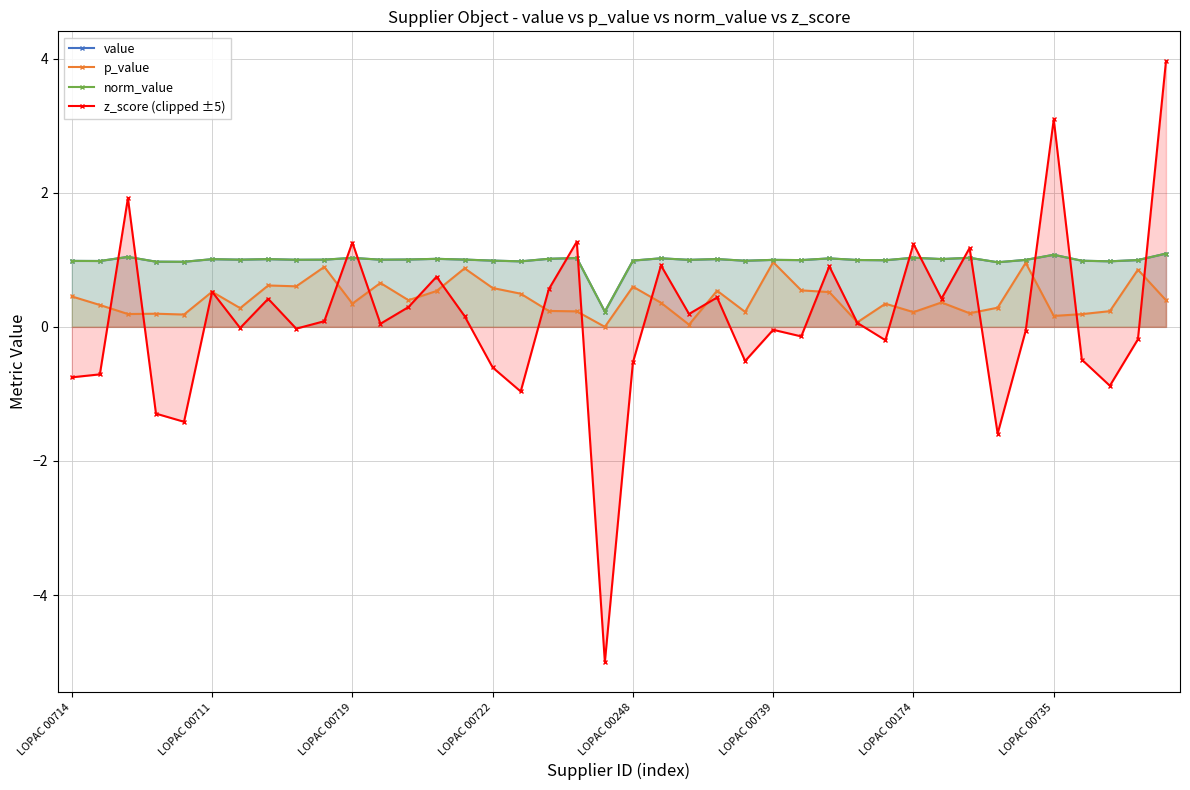

Reading left to right, what are all the values shown in this chart?

value: 1.0	1.0	1.0	1.0	1.0	1.0	1.0	1.0	1.0	1.0	1.0	1.0	1.0	1.0	1.0	1.0	1.0	1.0	1.0	0.2	1.0	1.0	1.0	1.0	1.0	1.0	1.0	1.0	1.0	1.0	1.0	1.0	1.0	1.0	1.0	1.1	1.0	1.0	1.0	1.1
p_value: 0.5	0.3	0.2	0.2	0.2	0.5	0.3	0.6	0.6	0.9	0.3	0.7	0.4	0.5	0.9	0.6	0.5	0.2	0.2	0.0	0.6	0.4	0.0	0.5	0.2	1.0	0.5	0.5	0.1	0.3	0.2	0.4	0.2	0.3	1.0	0.2	0.2	0.2	0.9	0.4
norm_value: 1.0	1.0	1.0	1.0	1.0	1.0	1.0	1.0	1.0	1.0	1.0	1.0	1.0	1.0	1.0	1.0	1.0	1.0	1.0	0.2	1.0	1.0	1.0	1.0	1.0	1.0	1.0	1.0	1.0	1.0	1.0	1.0	1.0	1.0	1.0	1.1	1.0	1.0	1.0	1.1
z_score (clipped ±5): -0.8	-0.7	1.9	-1.3	-1.4	0.5	-0.0	0.4	-0.0	0.1	1.3	0.0	0.3	0.7	0.2	-0.6	-1.0	0.6	1.3	-5.0	-0.5	0.9	0.2	0.4	-0.5	-0.0	-0.1	0.9	0.1	-0.2	1.2	0.4	1.2	-1.6	-0.1	3.1	-0.5	-0.9	-0.2	4.0